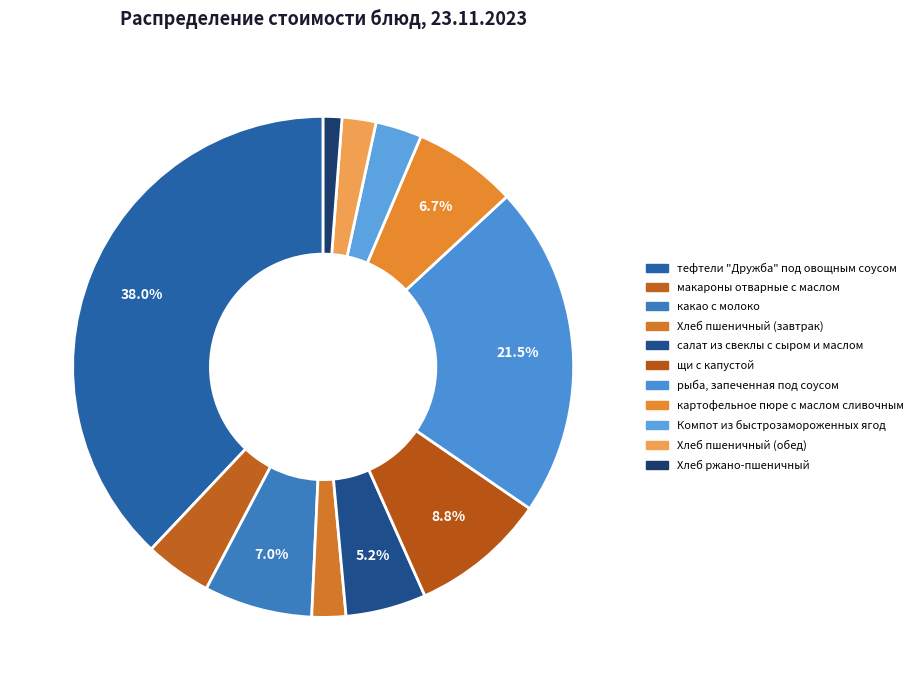

Count the number of slices in the pie.

11